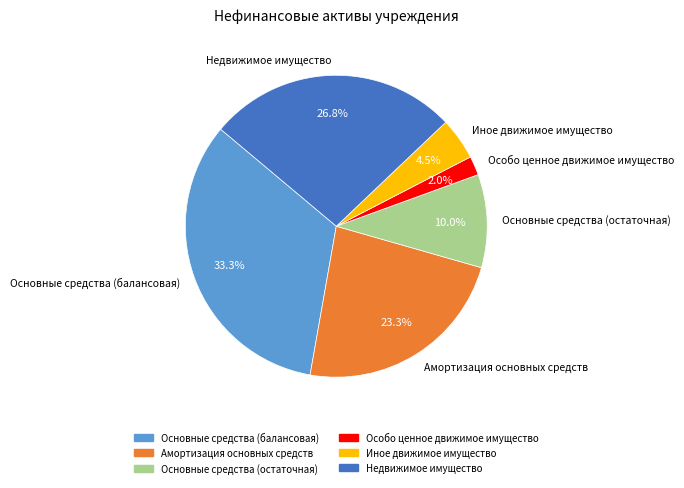

Which category has the smallest portion of the pie?

Особо ценное движимое имущество